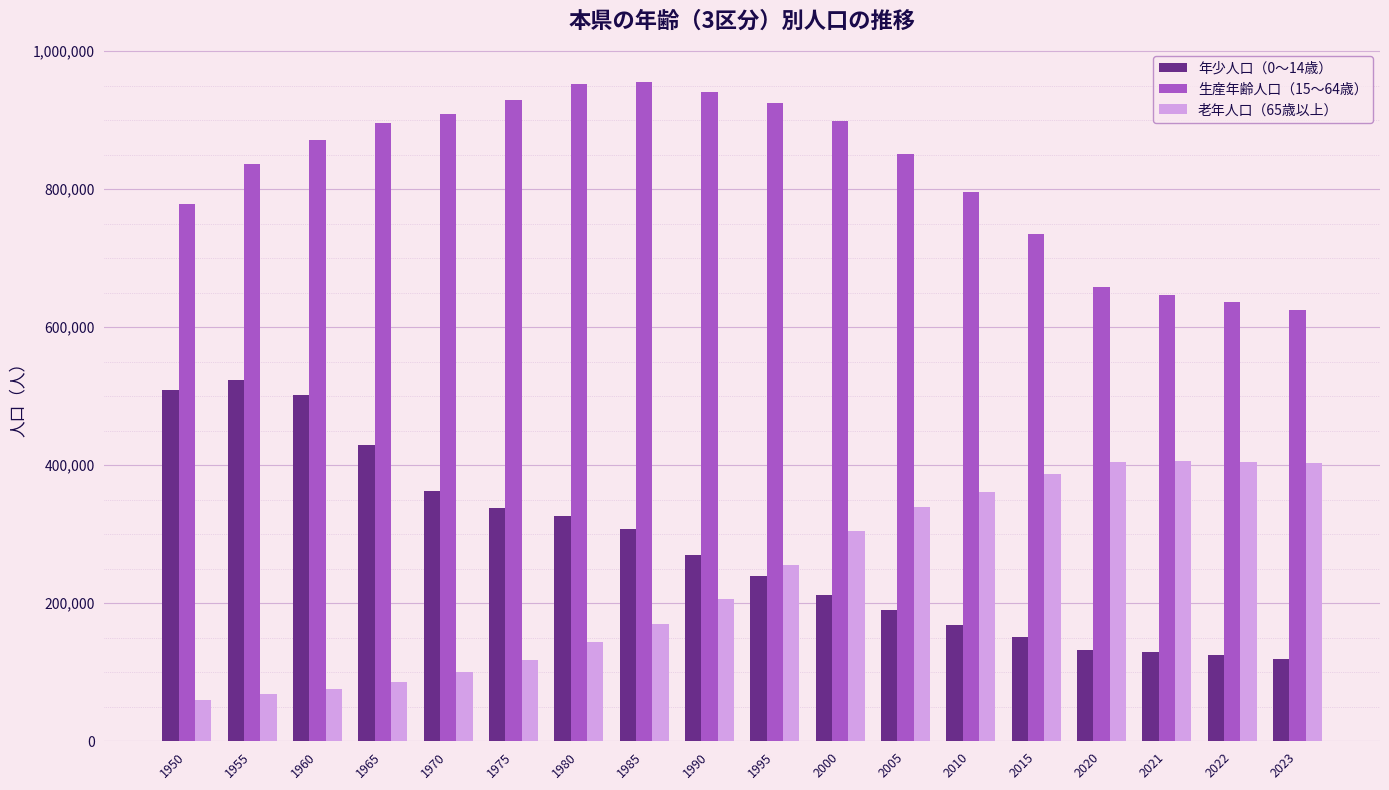

What is the sum of the 生産年齢人口（15～64歳） values at 2000 and 1990?

1840229